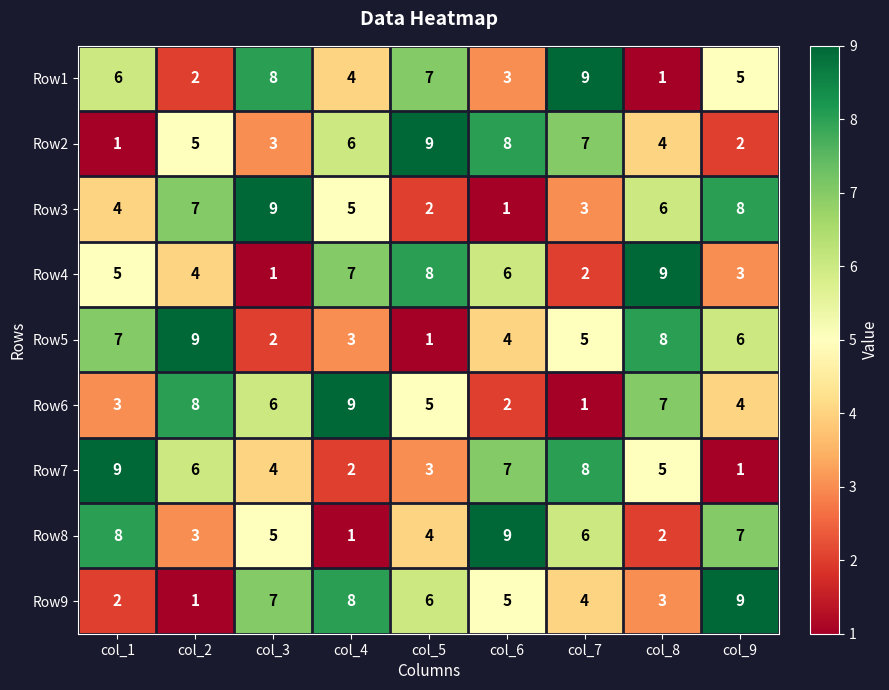

The value of Row3 at col_6 is 1. True or false?

True